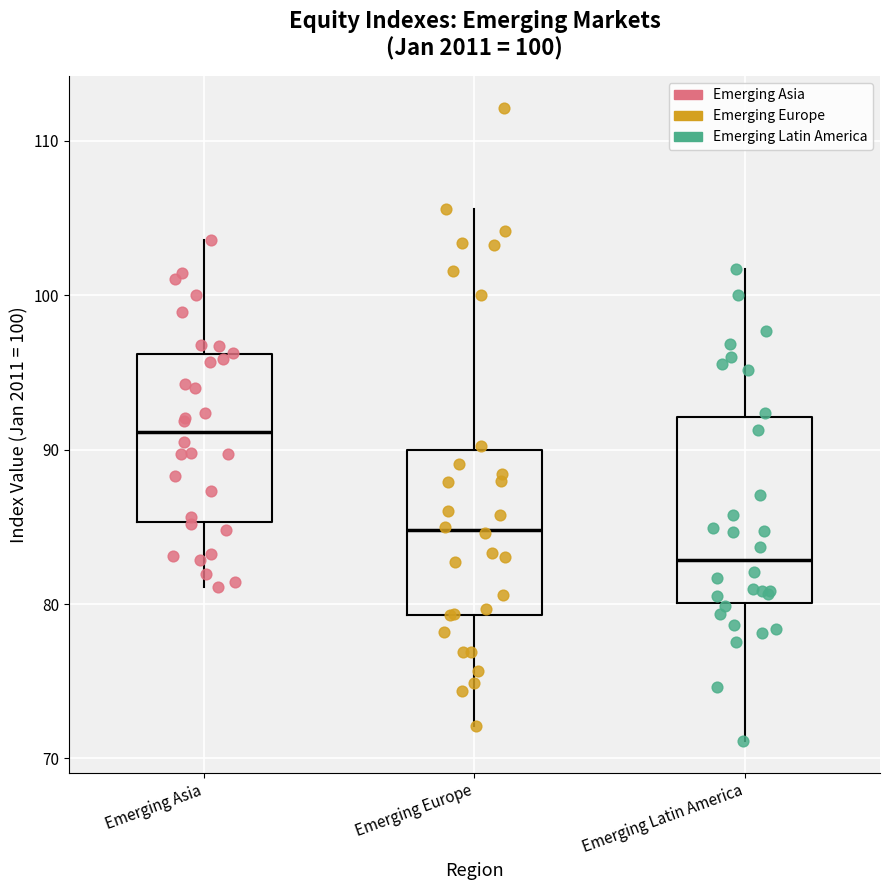

Which box is the tallest, from its lower edge to its upper edge?

Emerging Latin America